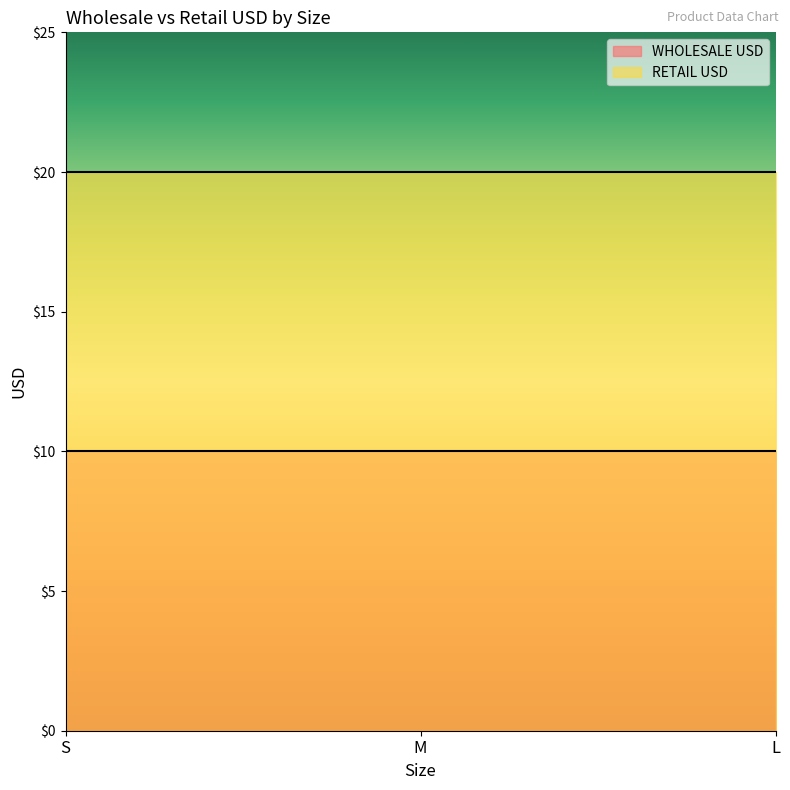

Reading left to right, extract all data points from this chart.

WHOLESALE USD: S=10	M=10	L=10
RETAIL USD: S=20	M=20	L=20